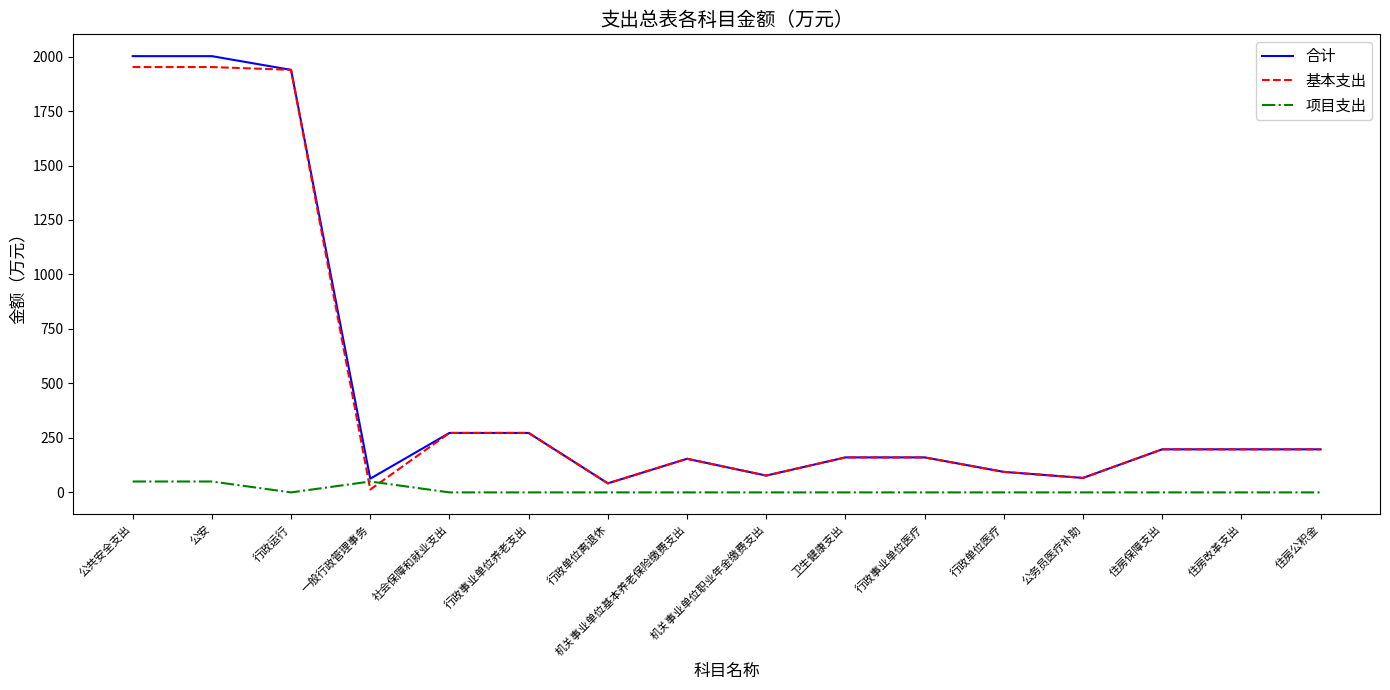

What is the maximum value for 合计?

2001.8